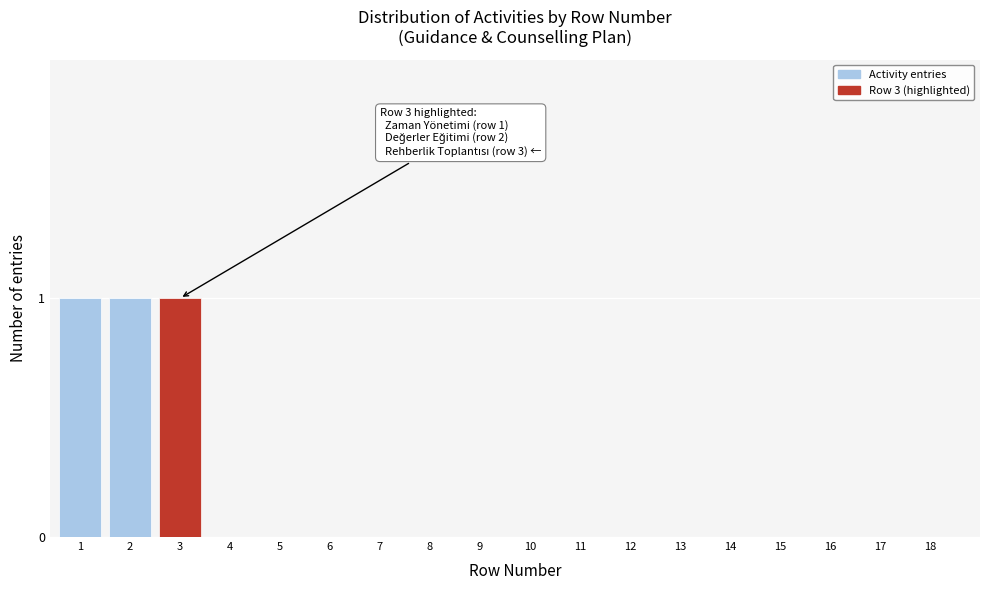

Reading left to right, list all the values displayed in this chart.

1=1	2=1	3=1	4=0	5=0	6=0	7=0	8=0	9=0	10=0	11=0	12=0	13=0	14=0	15=0	16=0	17=0	18=0